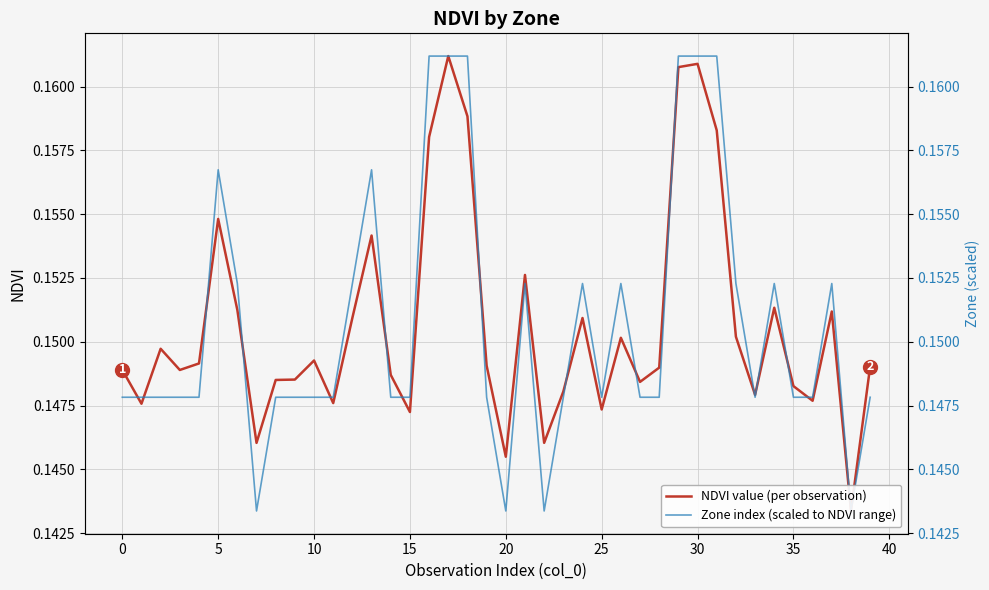

Which series has the widest spread of values?

NDVI value (per observation)